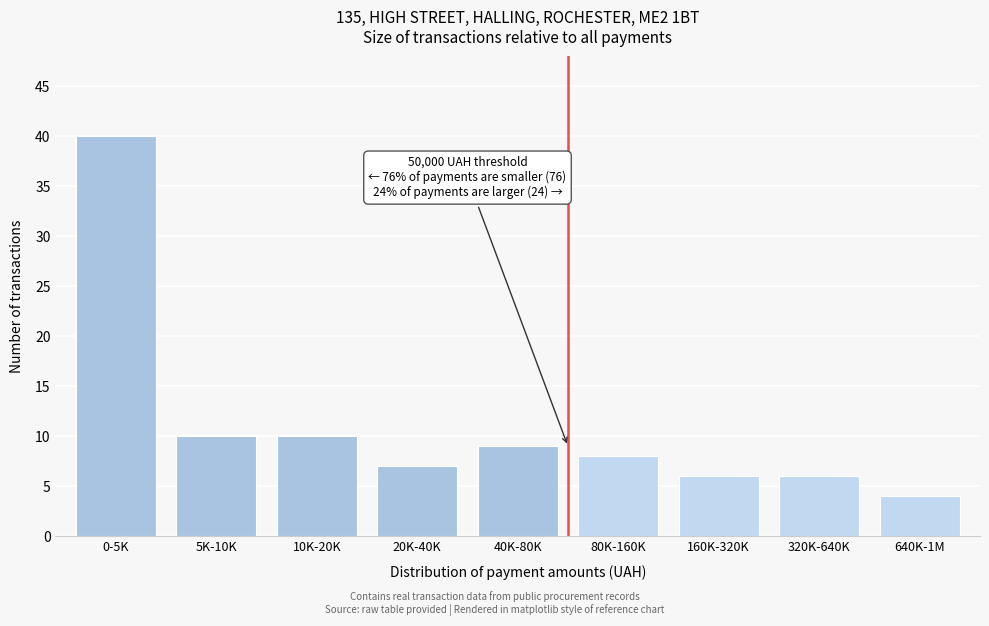

Reading right to left, transcribe all the data shown in this chart.

640K-1M=4	320K-640K=6	160K-320K=6	80K-160K=8	40K-80K=9	20K-40K=7	10K-20K=10	5K-10K=10	0-5K=40